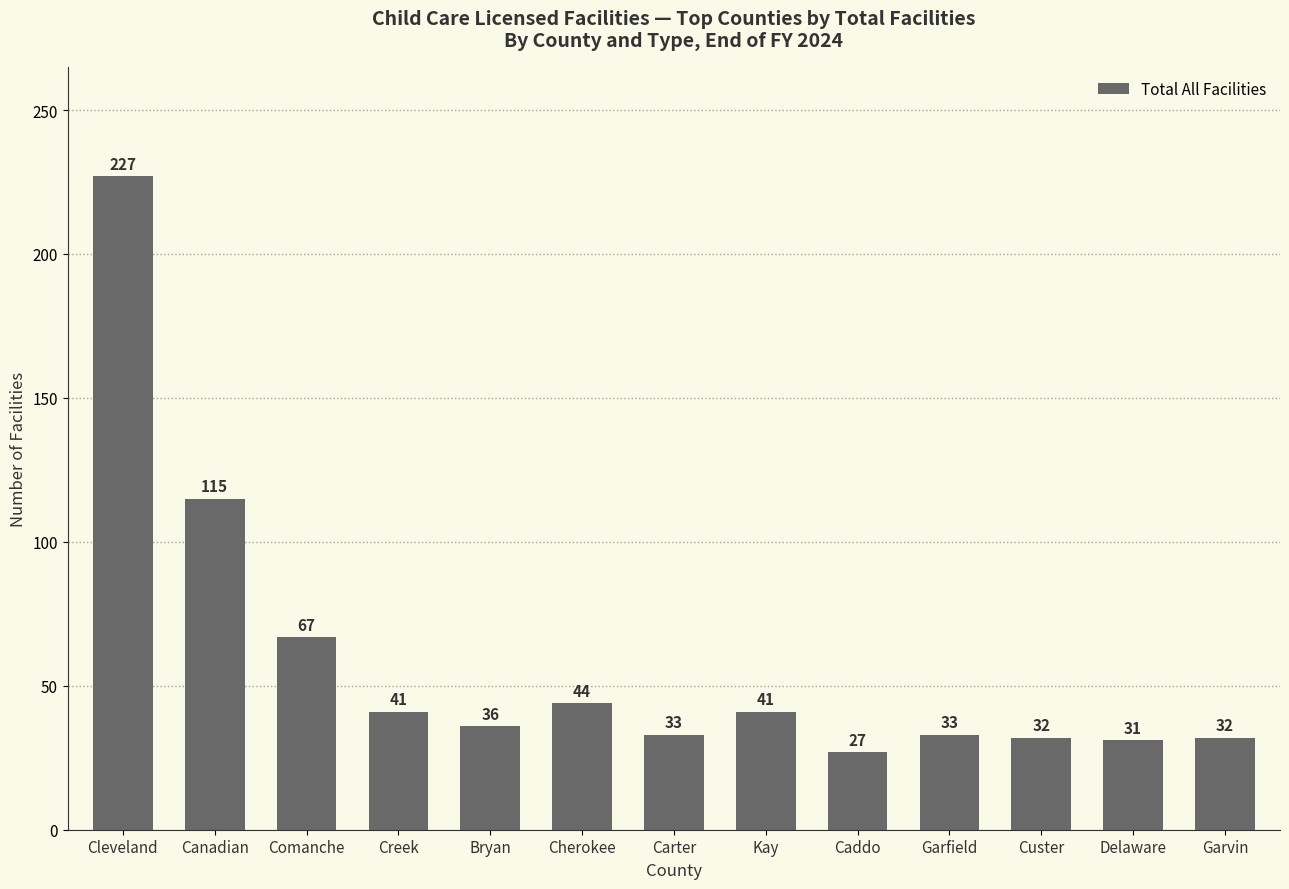

The value at Kay is 18. True or false?

False